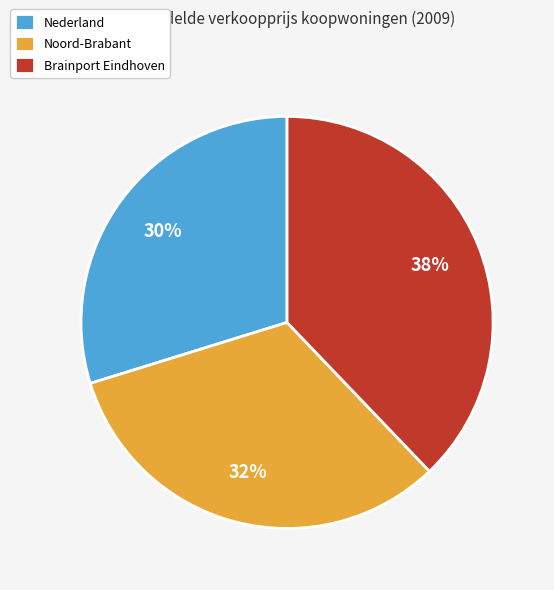

Does any single category account for the majority?

No